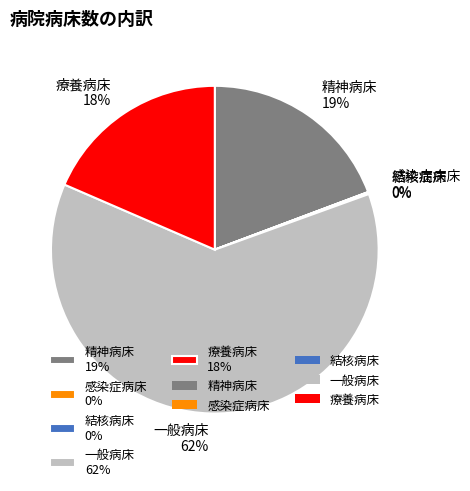

True or false: 療養病床 18% accounts for 7% of the total.

False